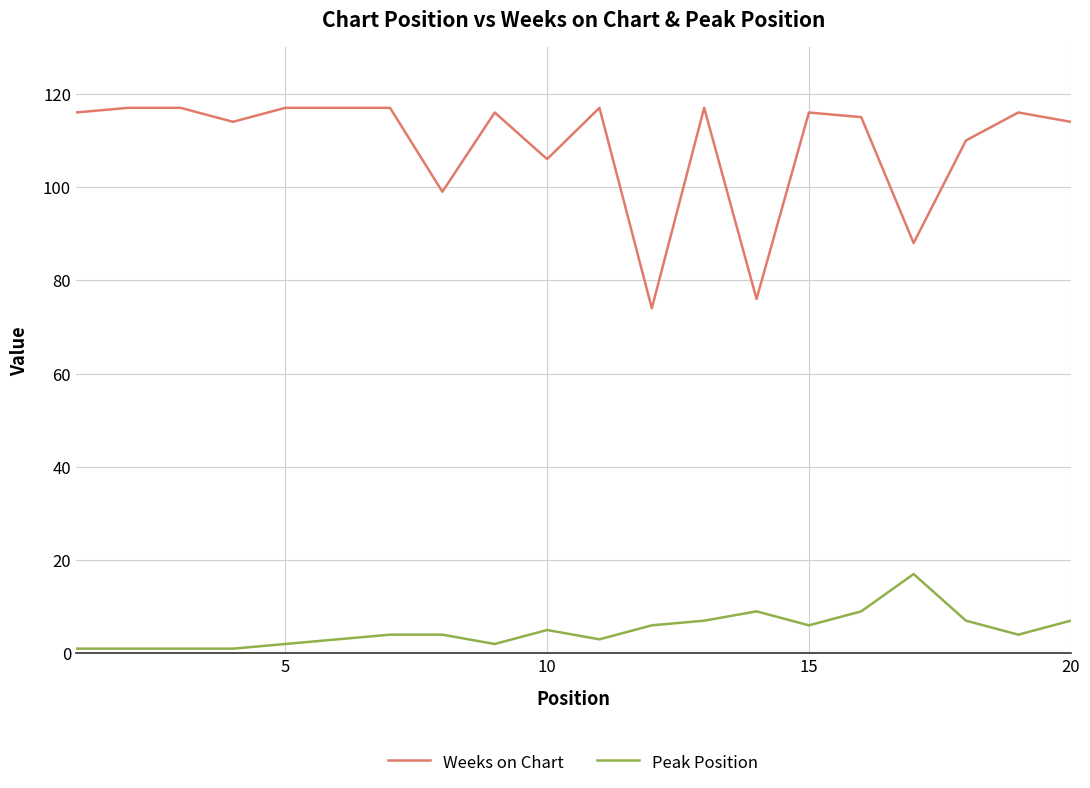

Which series has the largest range (max minus min)?

Weeks on Chart